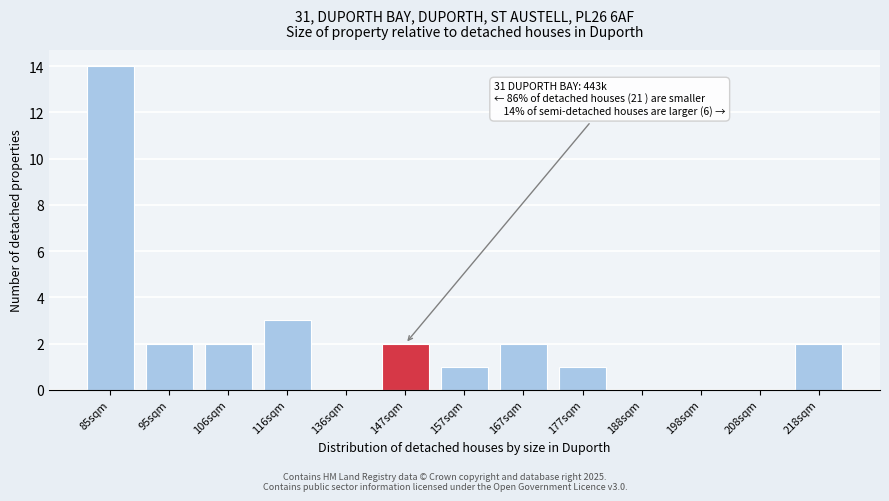

Reading left to right, extract all data points from this chart.

85sqm=14	95sqm=2	106sqm=2	116sqm=3	136sqm=0	147sqm=2	157sqm=1	167sqm=2	177sqm=1	188sqm=0	198sqm=0	208sqm=0	218sqm=2